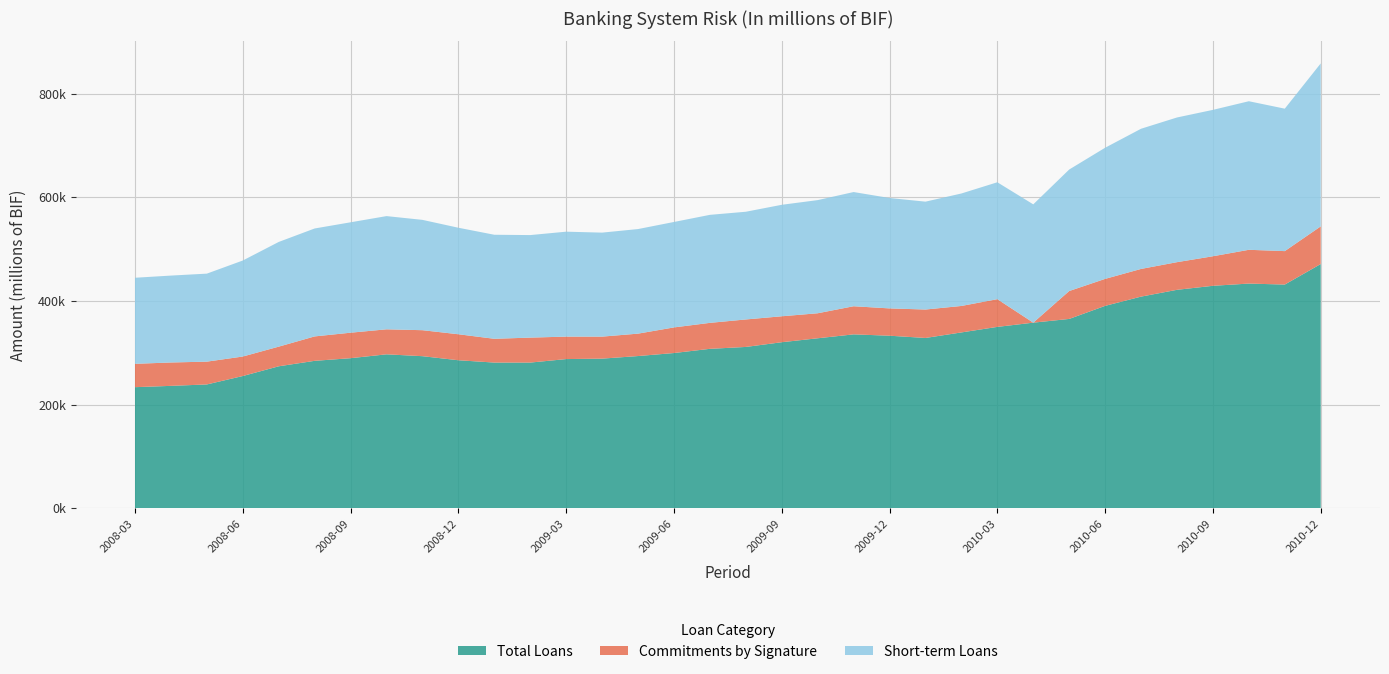

Reading right to left, extract all data points from this chart.

Total Loans: 2010-12=471287.1	2010-11=431651.7	2010-10=433567.6	2010-09=429263.2	2010-08=421517.5	2010-07=408397.9	2010-06=390548.6	2010-05=365330.4	2010-04=358141.8	2010-03=349973.7	2010-02=339286.2	2010-01=328603.9	2009-12=332945.5	2009-11=335549.3	2009-10=328004.2	2009-09=320382.8	2009-08=311280.2	2009-07=307624.7	2009-06=299532.6	2009-05=293702.8	2009-04=288718.5	2009-03=287864.4	2009-02=281100.1	2009-01=281111.5	2008-12=285611.2	2008-11=293446.8	2008-10=297037.2	2008-09=289554.2	2008-08=284466.9	2008-07=273929.5	2008-06=255158.3	2008-05=238908.2	2008-04=236173.9	2008-03=233623.7
Commitments by Signature: 2010-12=72626.3	2010-11=64542.9	2010-10=65173.4	2010-09=57016.8	2010-08=53358.4	2010-07=53422.6	2010-06=52055.6	2010-05=53848.9	2010-04=0.0	2010-03=53473.9	2010-02=51078.8	2010-01=54867.9	2009-12=52699.2	2009-11=54266.4	2009-10=48262.0	2009-09=50075.4	2009-08=53033.5	2009-07=50123.4	2009-06=49416.0	2009-05=43239.2	2009-04=42465.2	2009-03=43327.6	2009-02=48179.8	2009-01=45888.6	2008-12=50153.6	2008-11=50153.6	2008-10=48242.2	2008-09=49203.3	2008-08=47120.9	2008-07=37913.3	2008-06=37623.2	2008-05=43992.2	2008-04=45108.2	2008-03=45105.3
Short-term Loans: 2010-12=314482.2	2010-11=274891.4	2010-10=286695.4	2010-09=282483.6	2010-08=279208.8	2010-07=270516.6	2010-06=253073.8	2010-05=234472.8	2010-04=228290.7	2010-03=225602.4	2010-02=217031.5	2010-01=208176.7	2009-12=213042.7	2009-11=220382.6	2009-10=218367.5	2009-09=215125.8	2009-08=207854.8	2009-07=208436.4	2009-06=203482.5	2009-05=201818.0	2009-04=200696.2	2009-03=202510.4	2009-02=197860.4	2009-01=200767.0	2008-12=205537.0	2008-11=212900.8	2008-10=218480.4	2008-09=213046.0	2008-08=208285.6	2008-07=202049.4	2008-06=185274.0	2008-05=169832.6	2008-04=167696.0	2008-03=166057.9